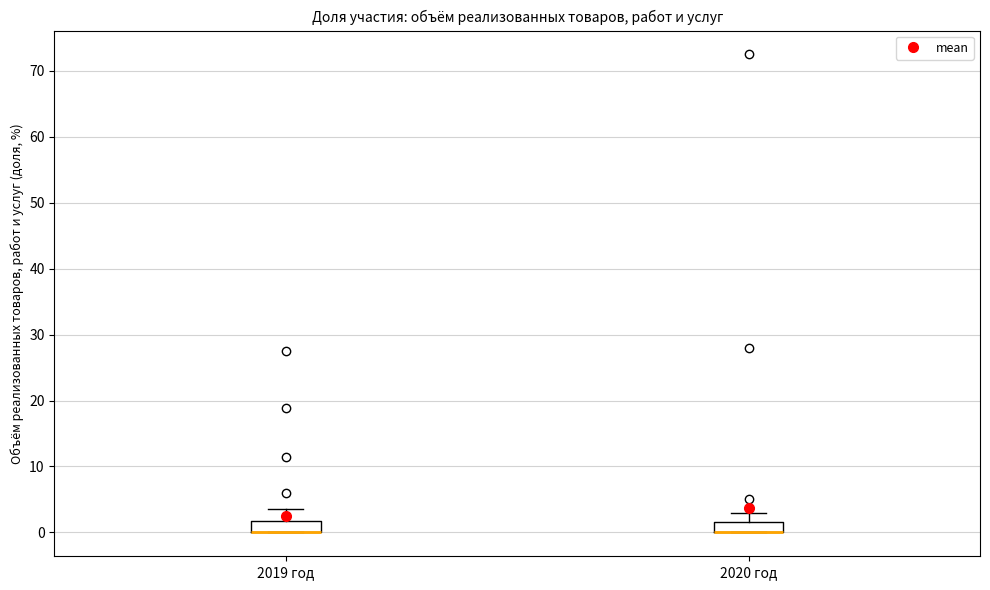

Reading left to right, transcribe this box plot: for each box, give where its median line is, the range the box spans, and where its two whiskers end, as read against the y-axis. The values are not printed on the chart, so give them approximately, as read against the axis.

2019 год: median 0 (drawn on the box's lower edge), box 0 to 2, whiskers 0 to 3
2020 год: median 0 (drawn on the box's lower edge), box 0 to 2, whiskers 0 to 3